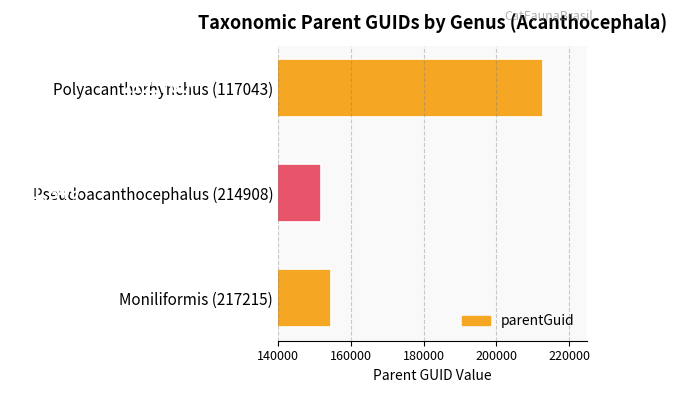

How many bars are there in total?

3